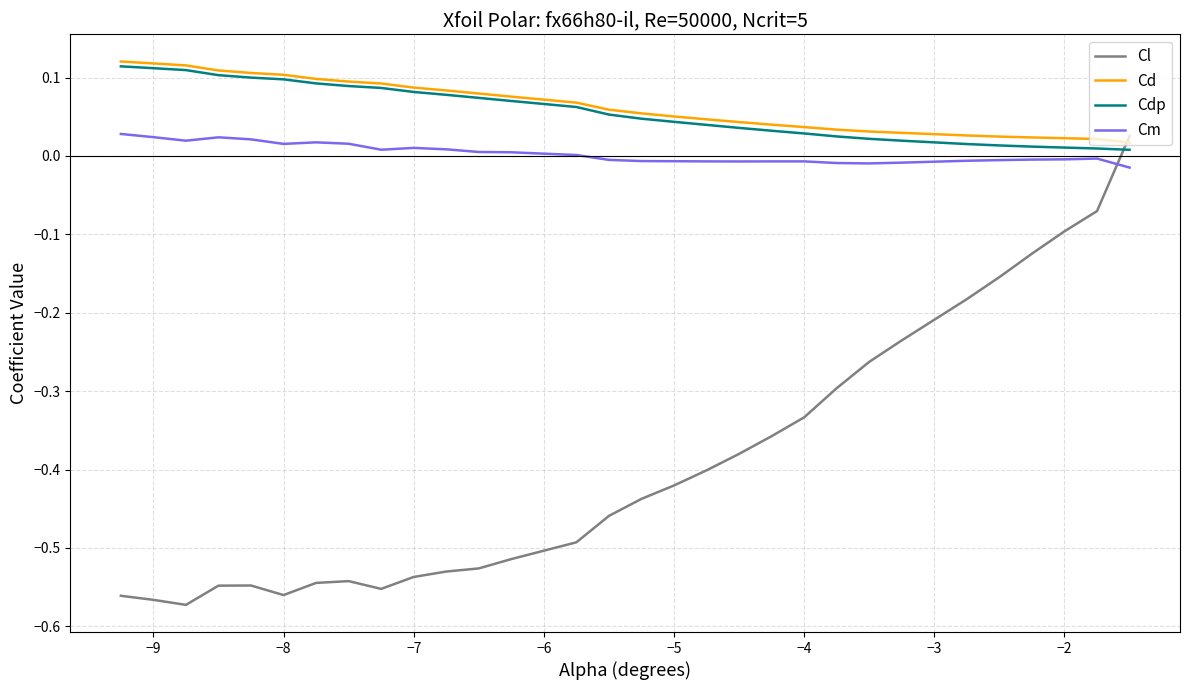

Which series has the largest range (max minus min)?

Cl